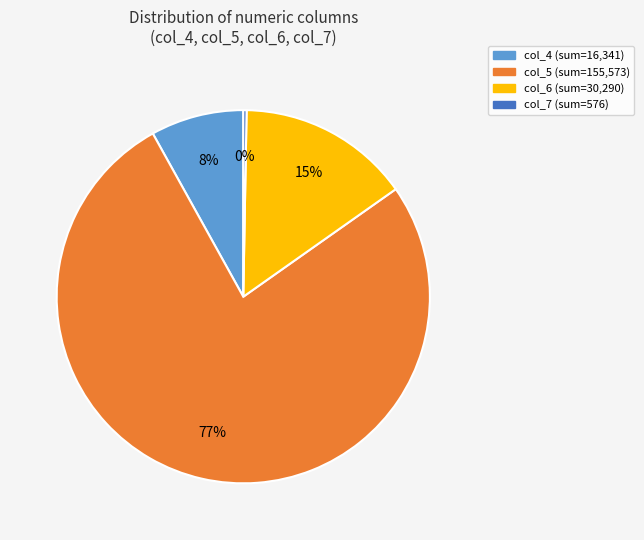

Is there any slice that represents more than half of the pie?

Yes